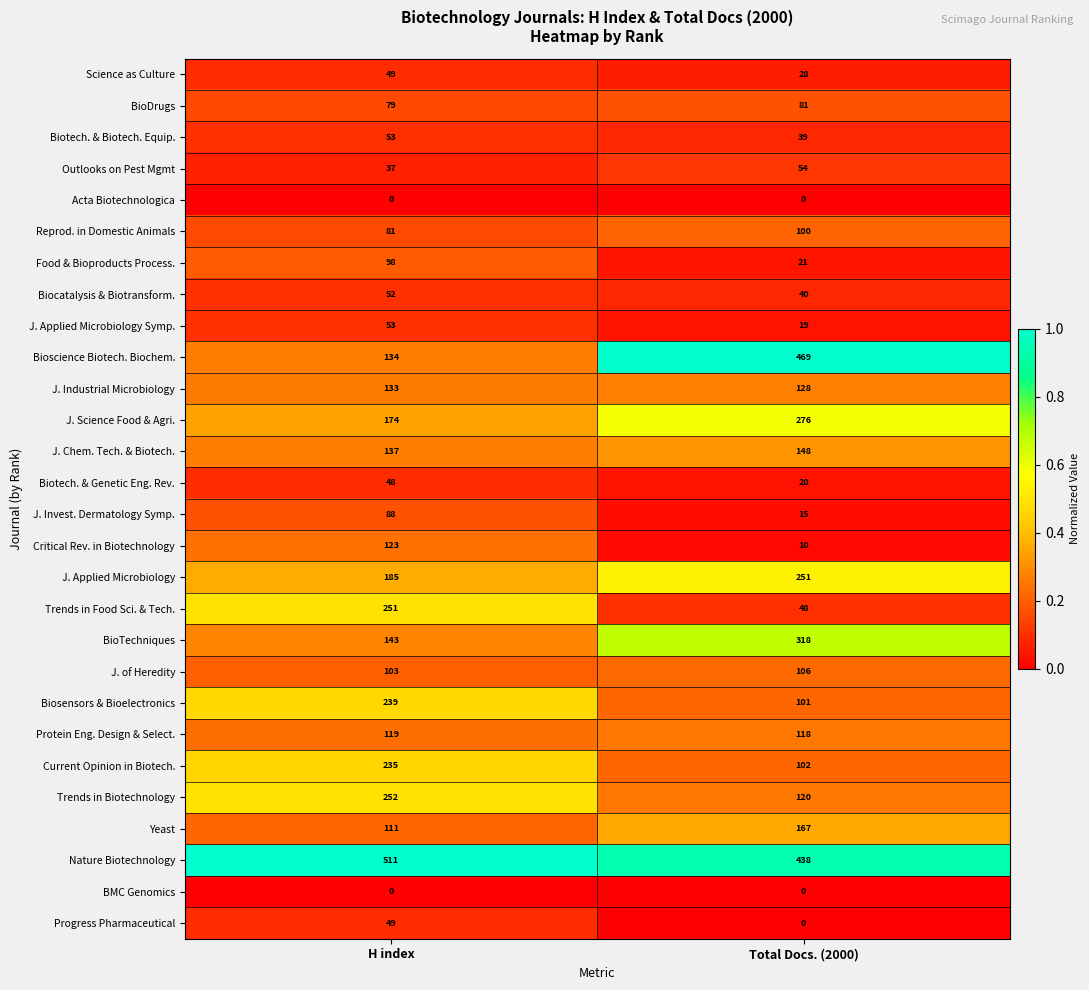

List the labels in order of Biosensors & Bioelectronics value, smallest first.

Total Docs. (2000), H index